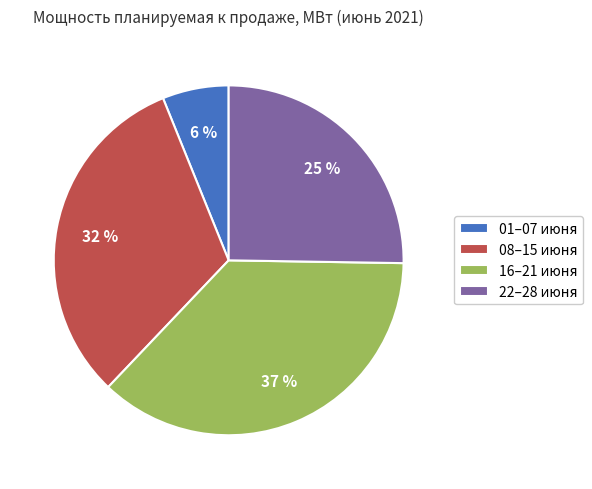

What percentage is the 16–21 июня slice, to the nearest percent?

37%